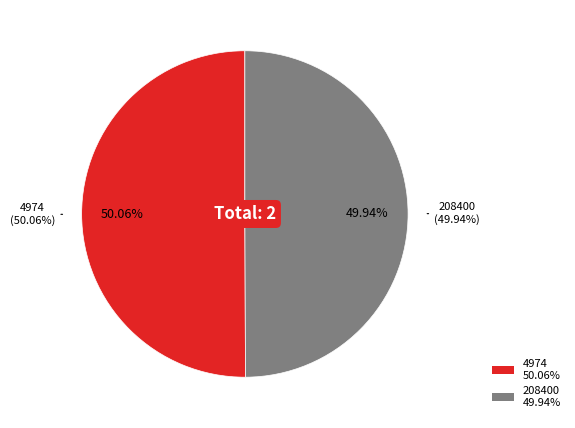

How many slices are in this pie chart?

2